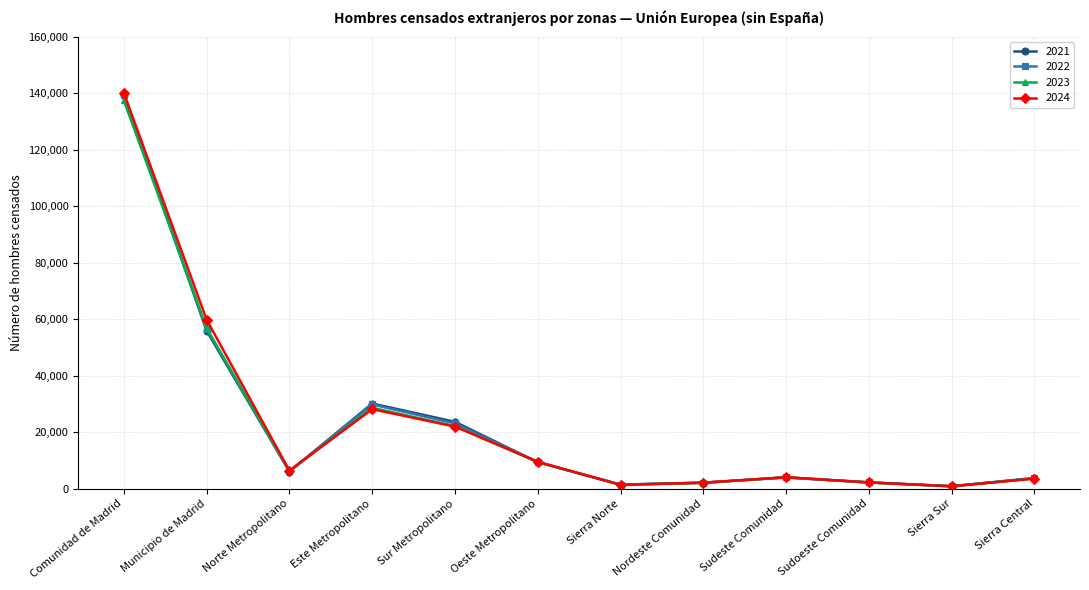

In 2023, how many points are lower than both neighbors (excluding endpoints)?

3